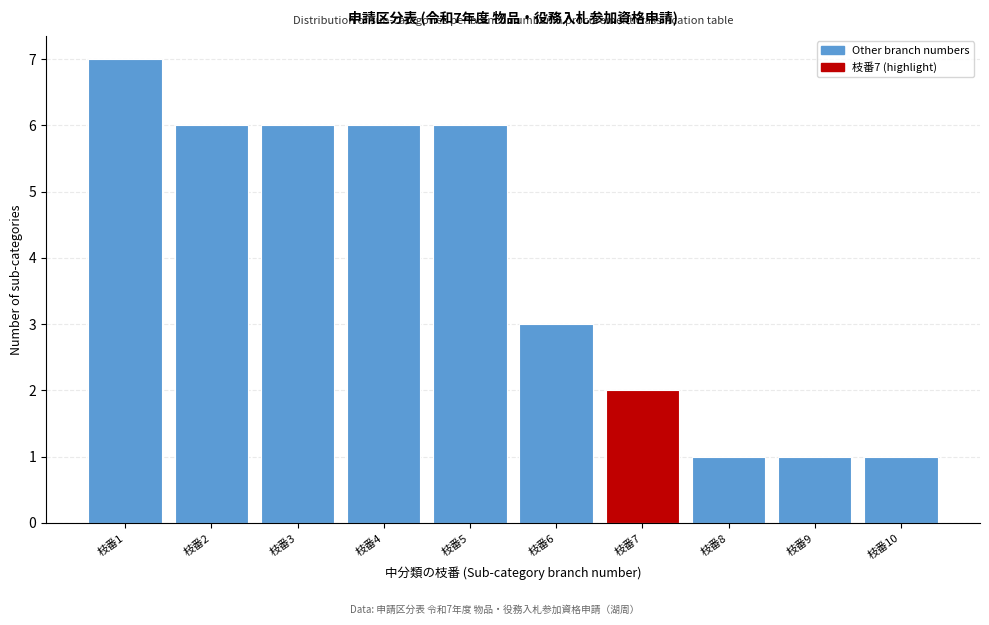

Reading left to right, transcribe all the data shown in this chart.

枝番1=7	枝番2=6	枝番3=6	枝番4=6	枝番5=6	枝番6=3	枝番7=2	枝番8=1	枝番9=1	枝番10=1